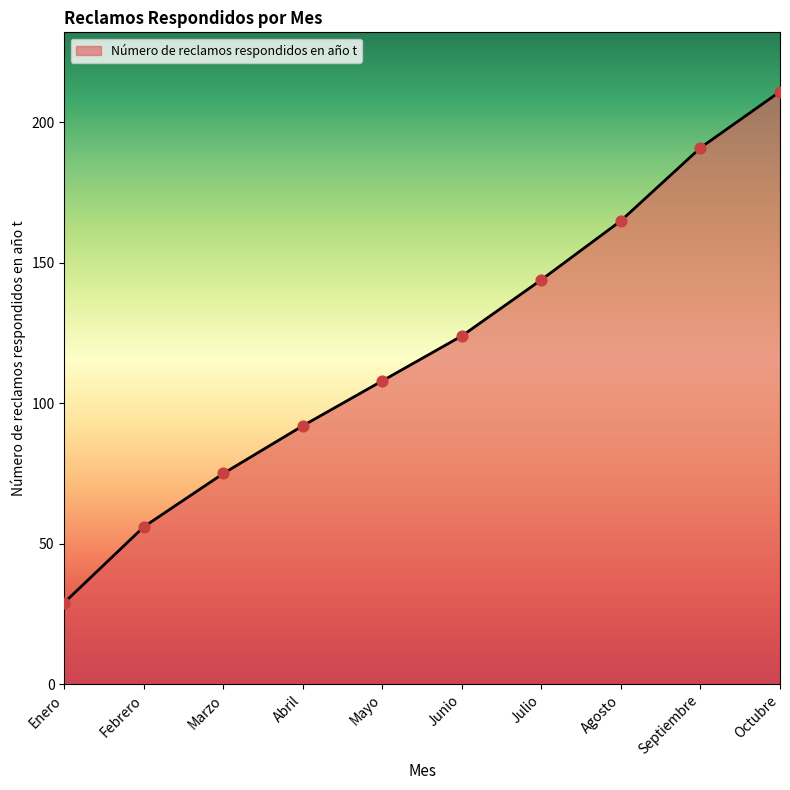

Which has a higher value, Octubre or Abril?

Octubre